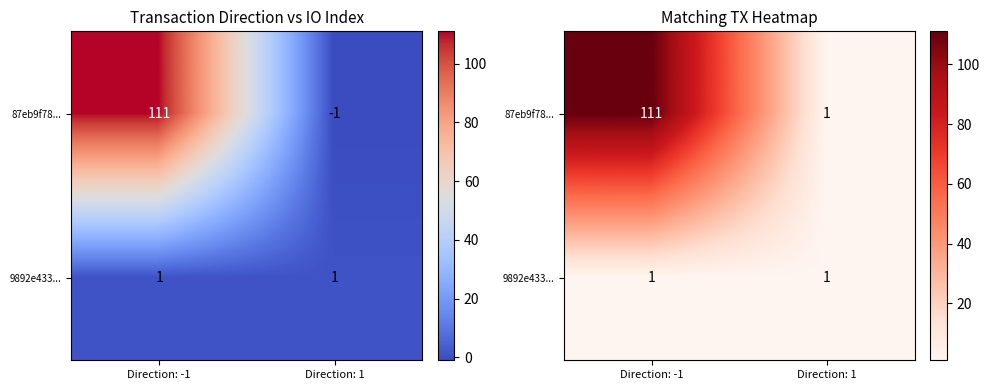

Which series changed the most between Direction: -1 and Direction: 1?

87eb9f78...